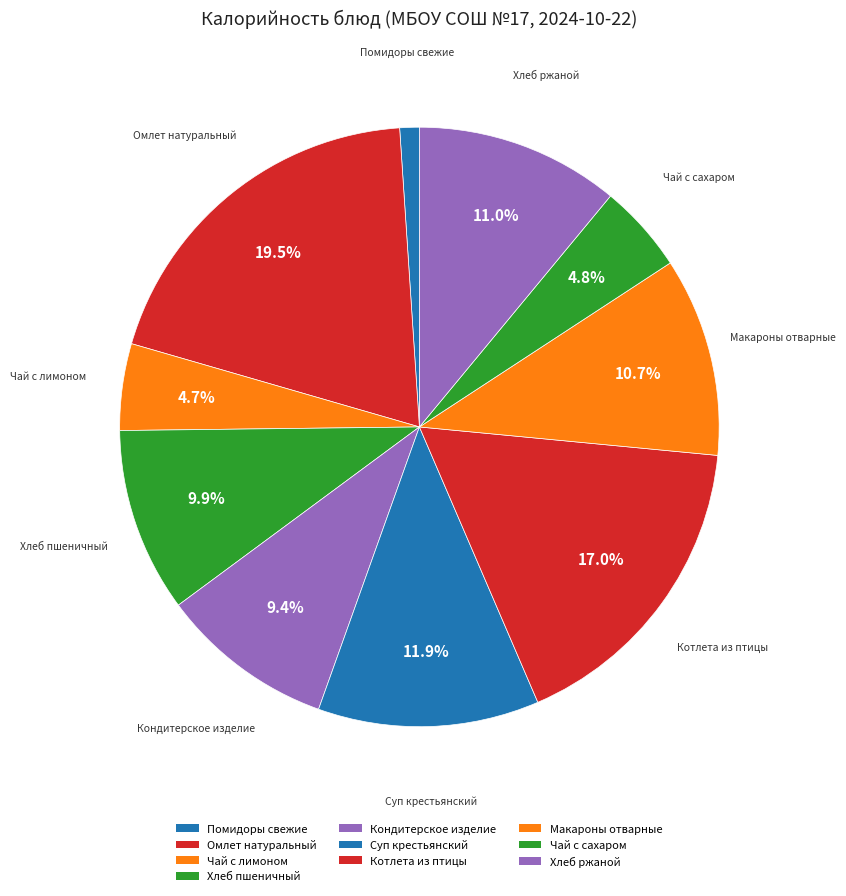

Between Кондитерское изделие and Котлета из птицы, which is larger?

Котлета из птицы